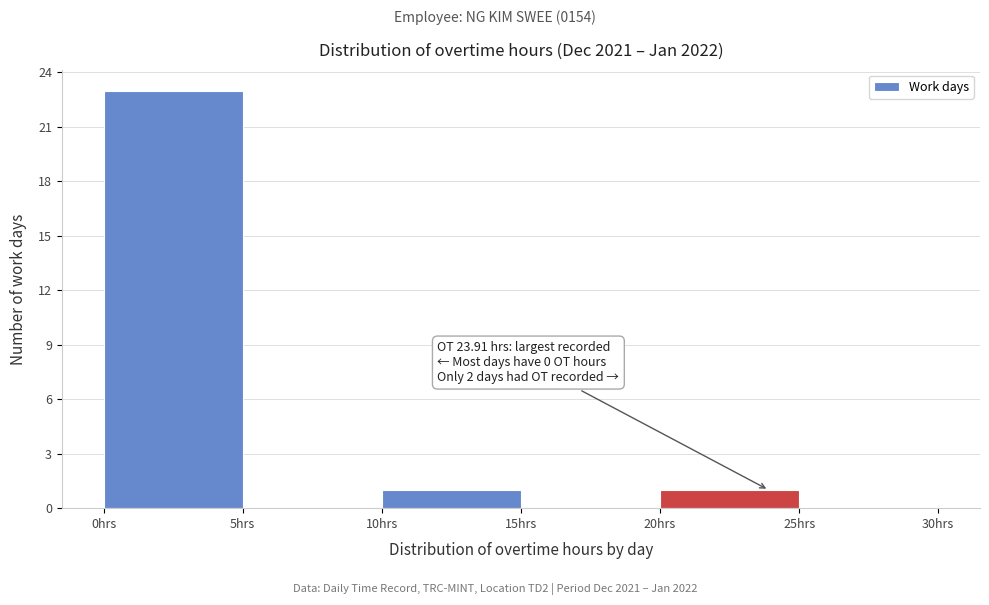

Over which range of the x-axis is the bar tallest?

0 to 5